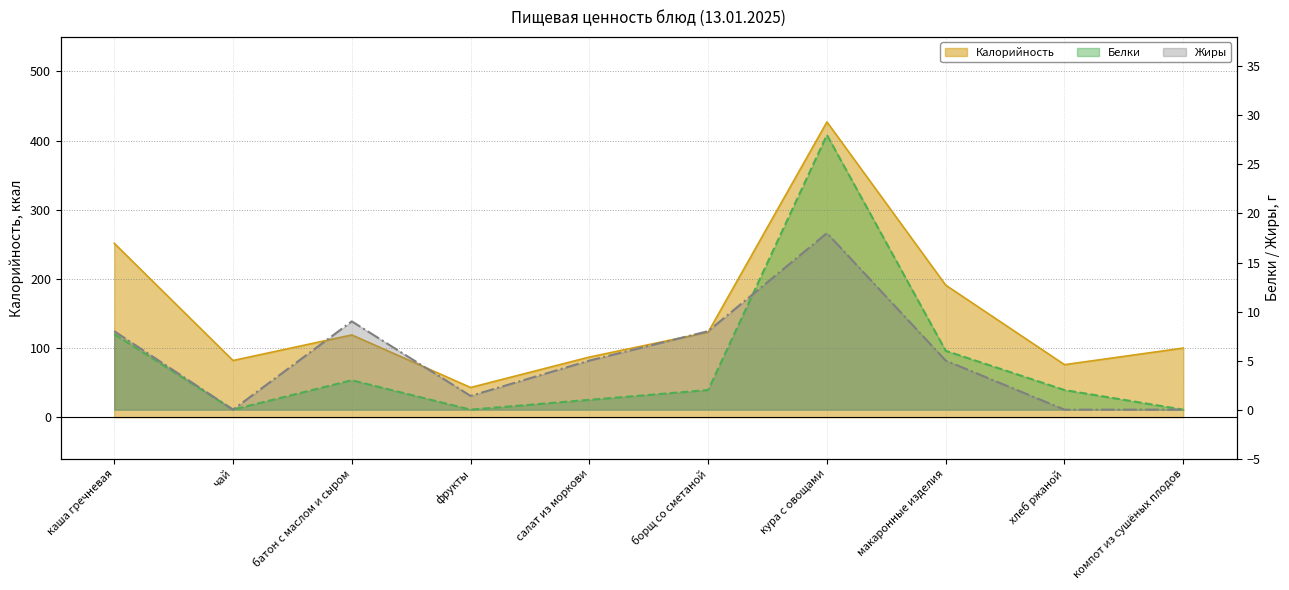

How many positive values does the Жиры series have?

7